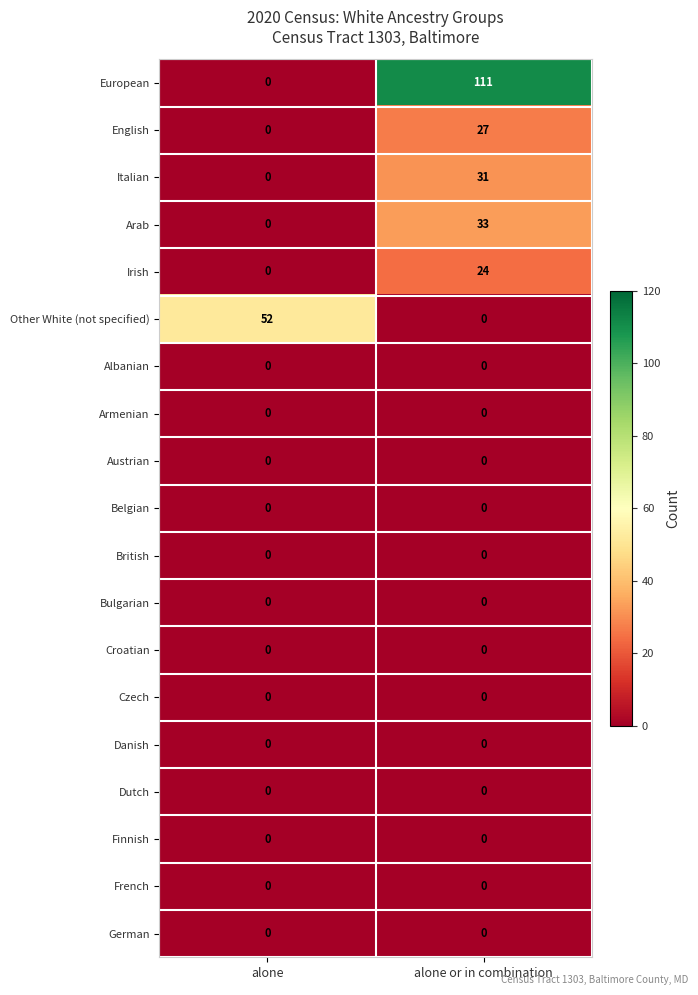

What is the difference between the highest and lowest values at alone or in combination?

111